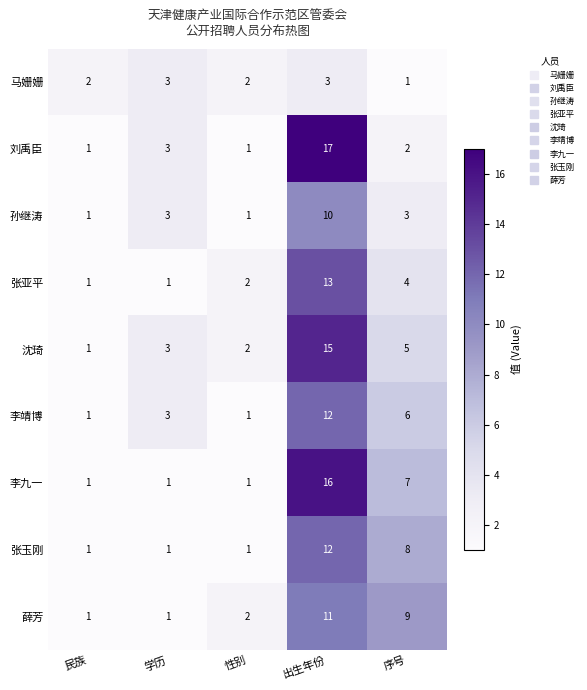

How many data points in 李靖博 are less than 3?

2